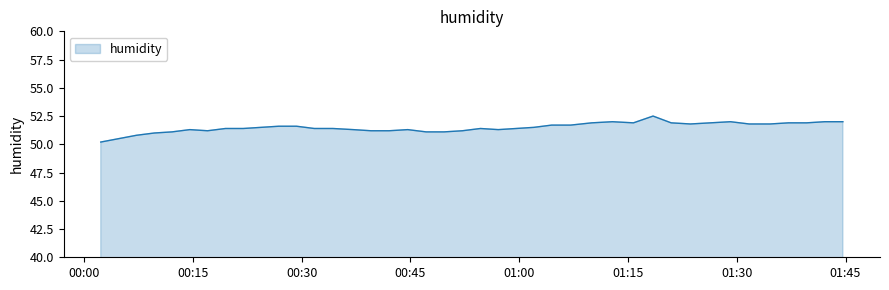

What is the smallest value displayed?

50.2